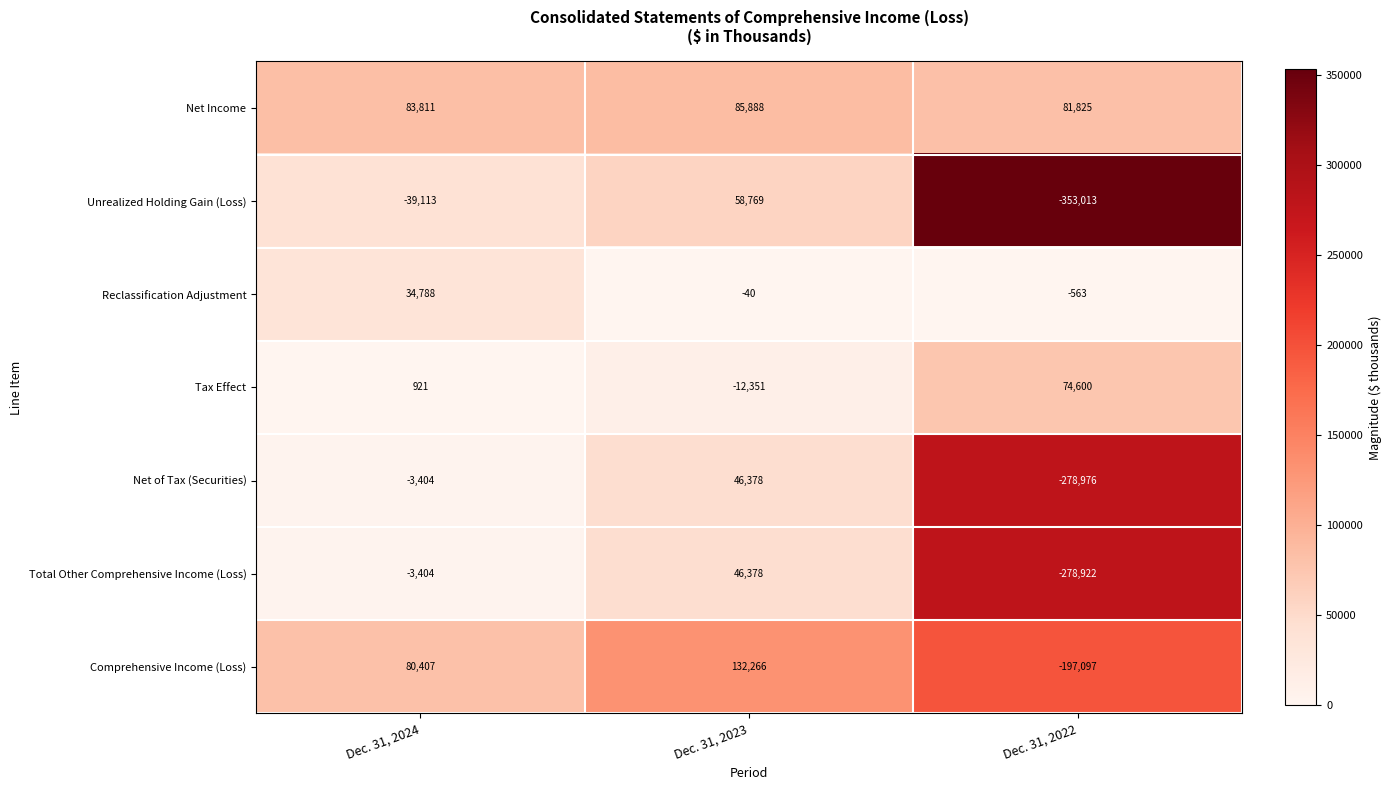

At which category is the sum across all series the highest?

Dec. 31, 2023